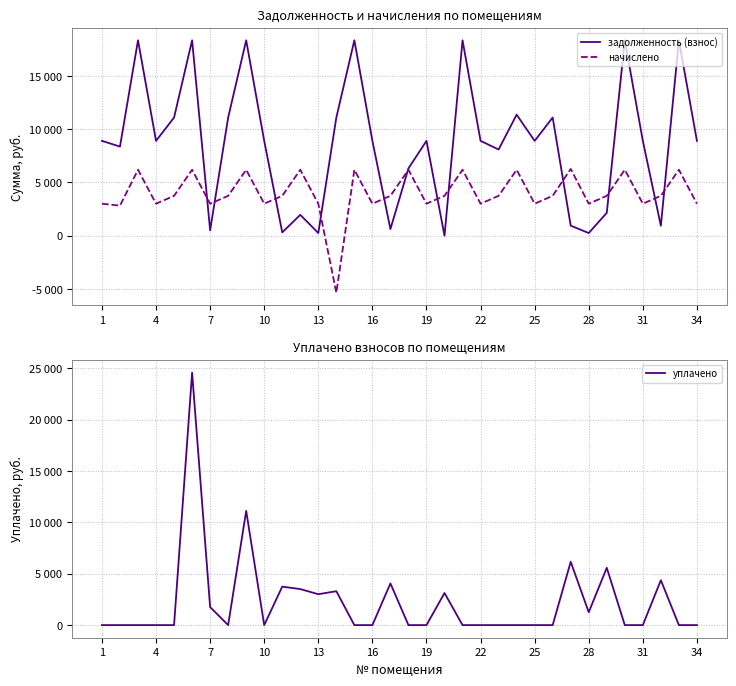

The value of уплачено at 34 is 0.0. True or false?

True